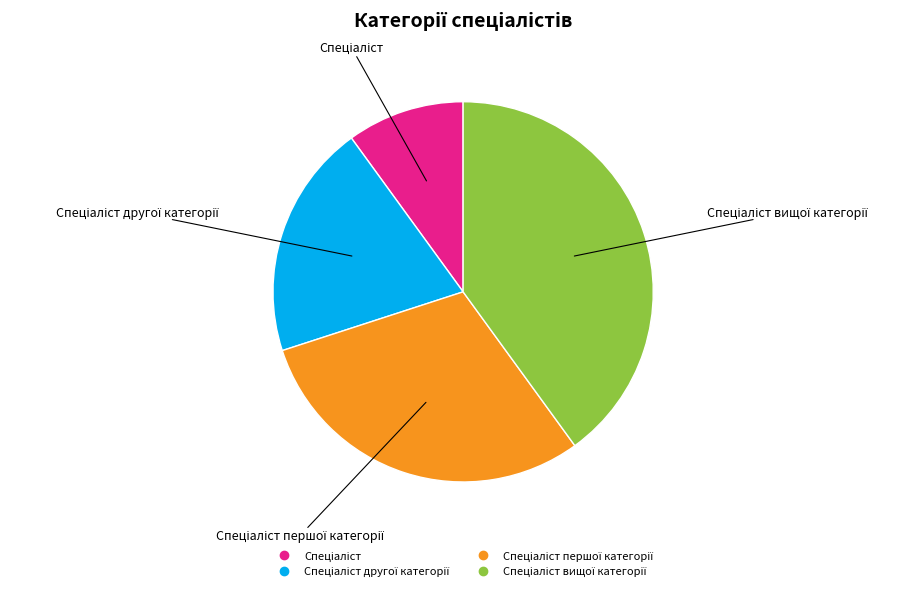

Is there any slice that represents more than half of the pie?

No